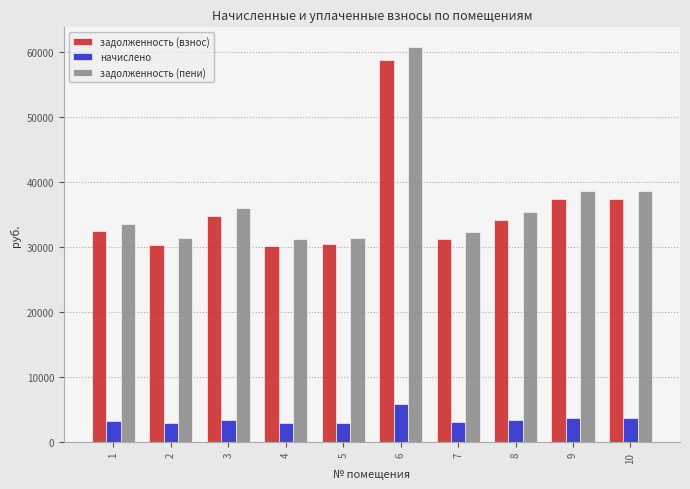

How many categories are shown in the chart?

10